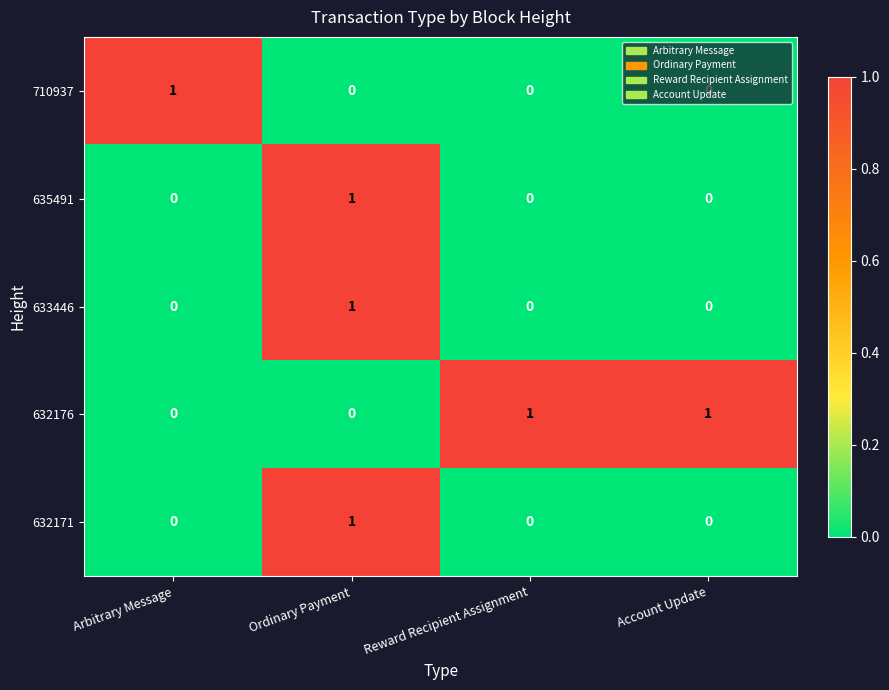

What is the total value across all series at Ordinary Payment?

3